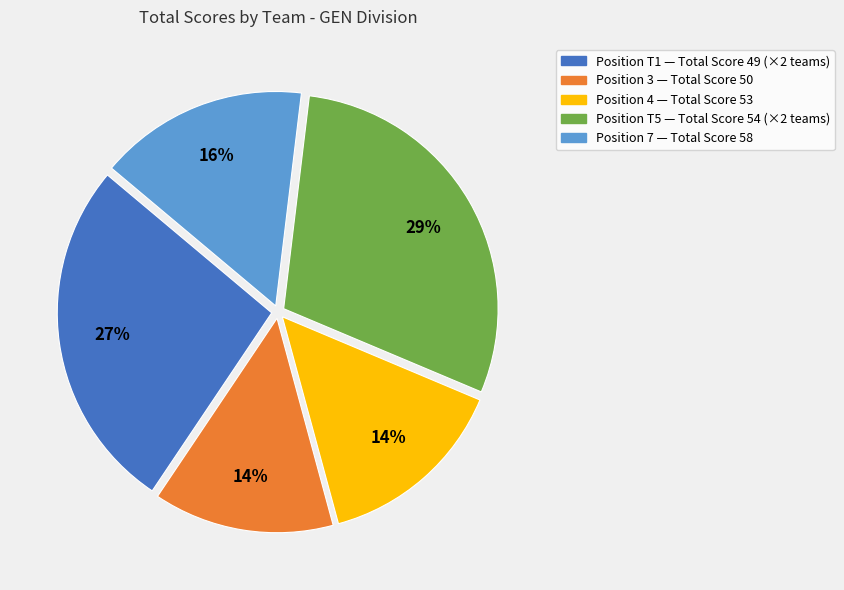

Is there a majority slice in this chart?

No